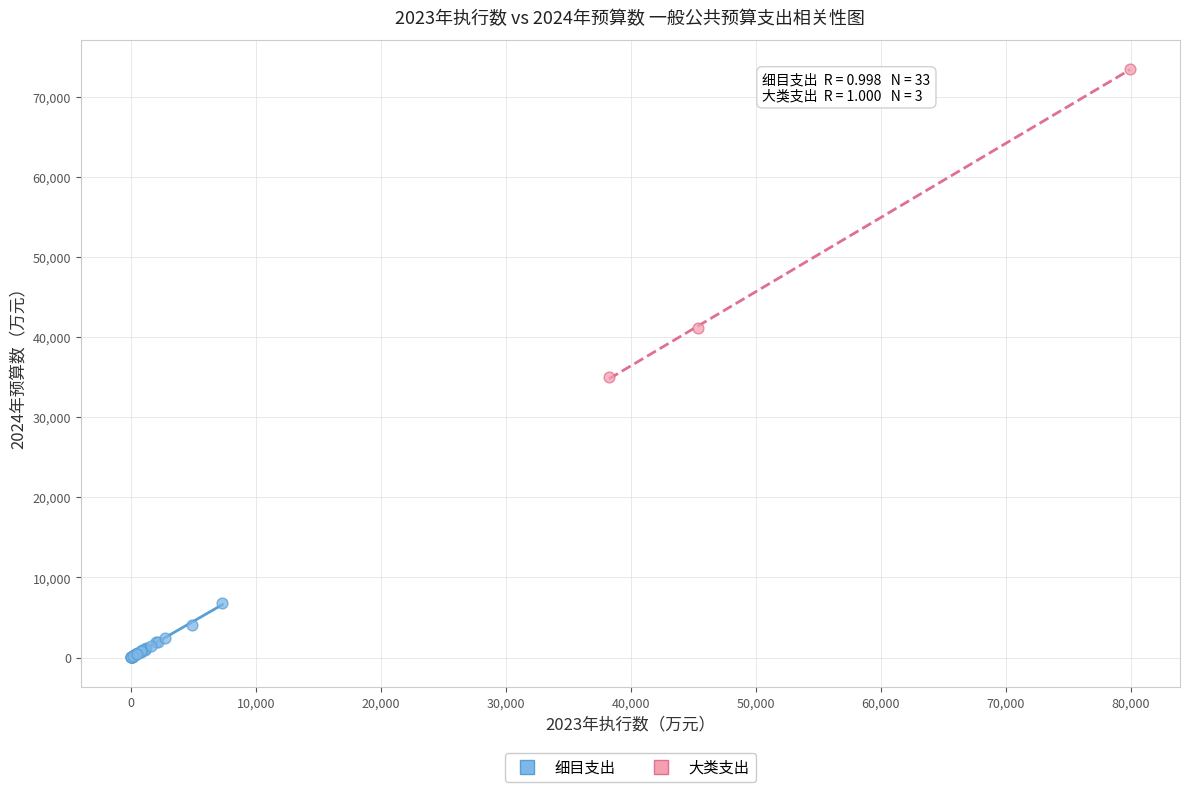

Which series has the widest spread of Y values?

大类支出